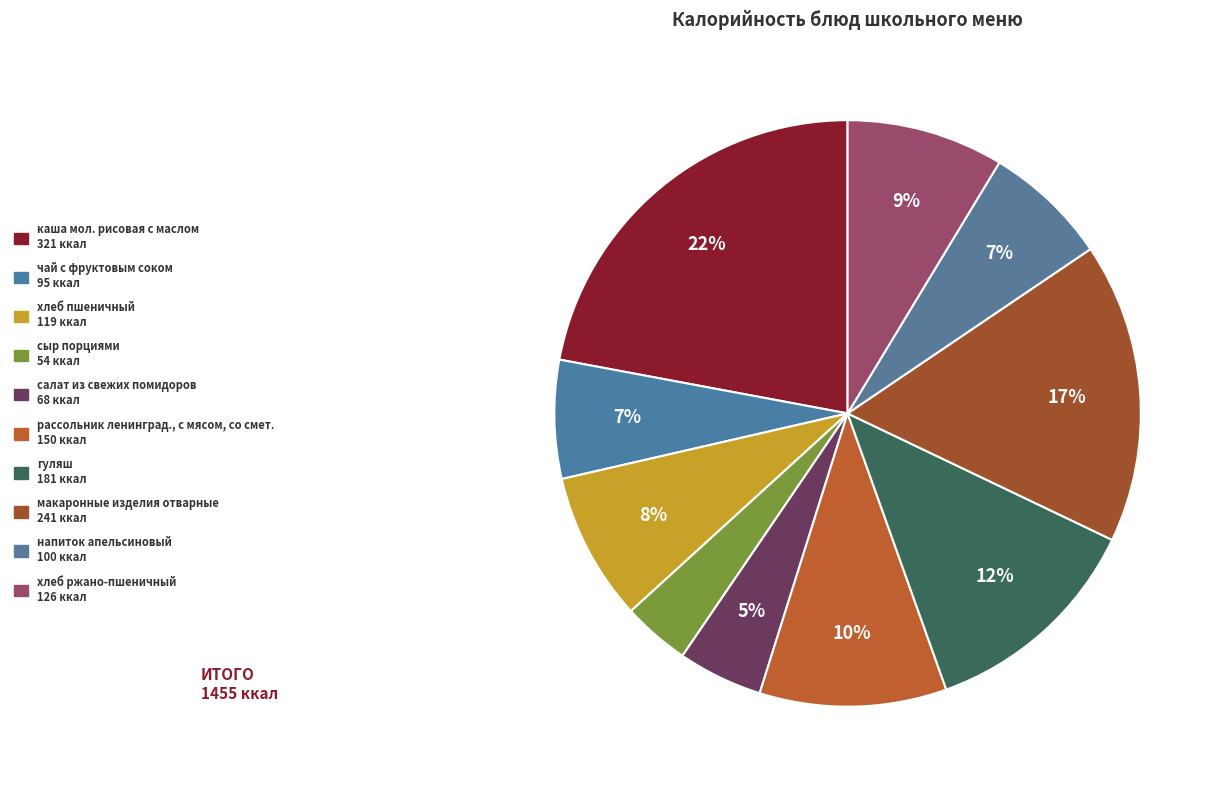

Count the number of slices in the pie.

10